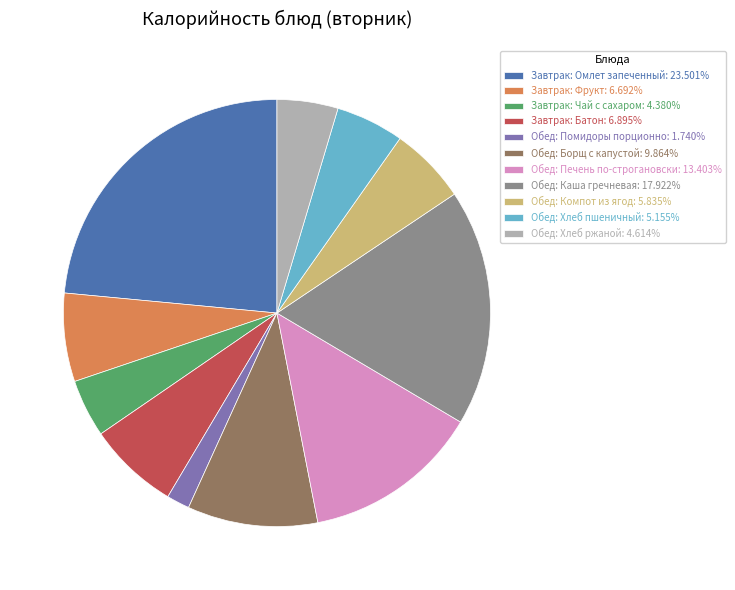

What is the ratio of the value at Обед: Печень по-строгановски: 13.403% to the value at Обед: Хлеб ржаной: 4.614%?

2.9